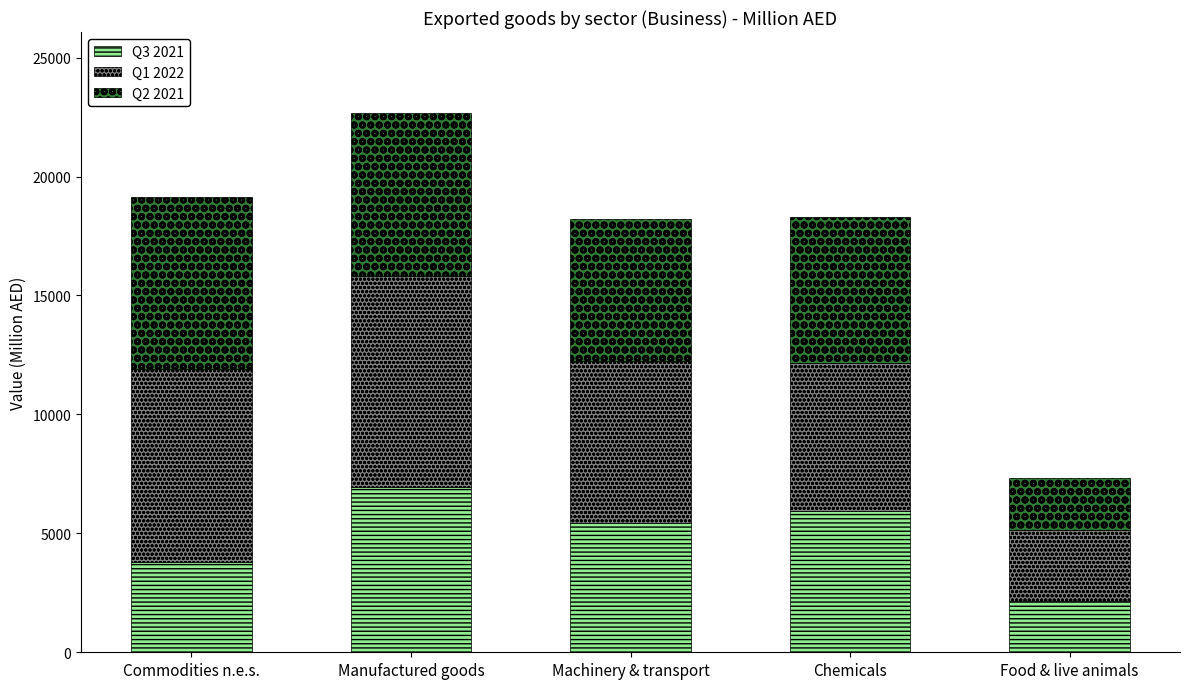

What is the difference between the maximum and minimum values in the Q3 2021 series?

4773.7